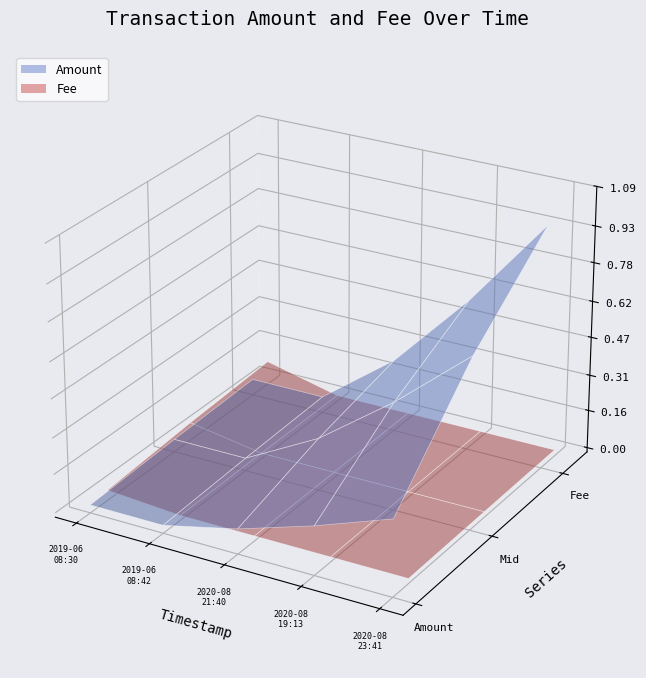

Reading right to left, list all the values displayed in this chart.

Amount: 2020-08-21 23:41:48=1.0	2020-08-21 19:13:07=0.6	2020-08-17 21:40:32=0.3	2019-06-21 08:42:34=0.1	2019-06-21 08:30:01=0.1
Fee: 2020-08-21 23:41:48=0.0	2020-08-21 19:13:07=0.0	2020-08-17 21:40:32=0.0	2019-06-21 08:42:34=0.0	2019-06-21 08:30:01=0.1